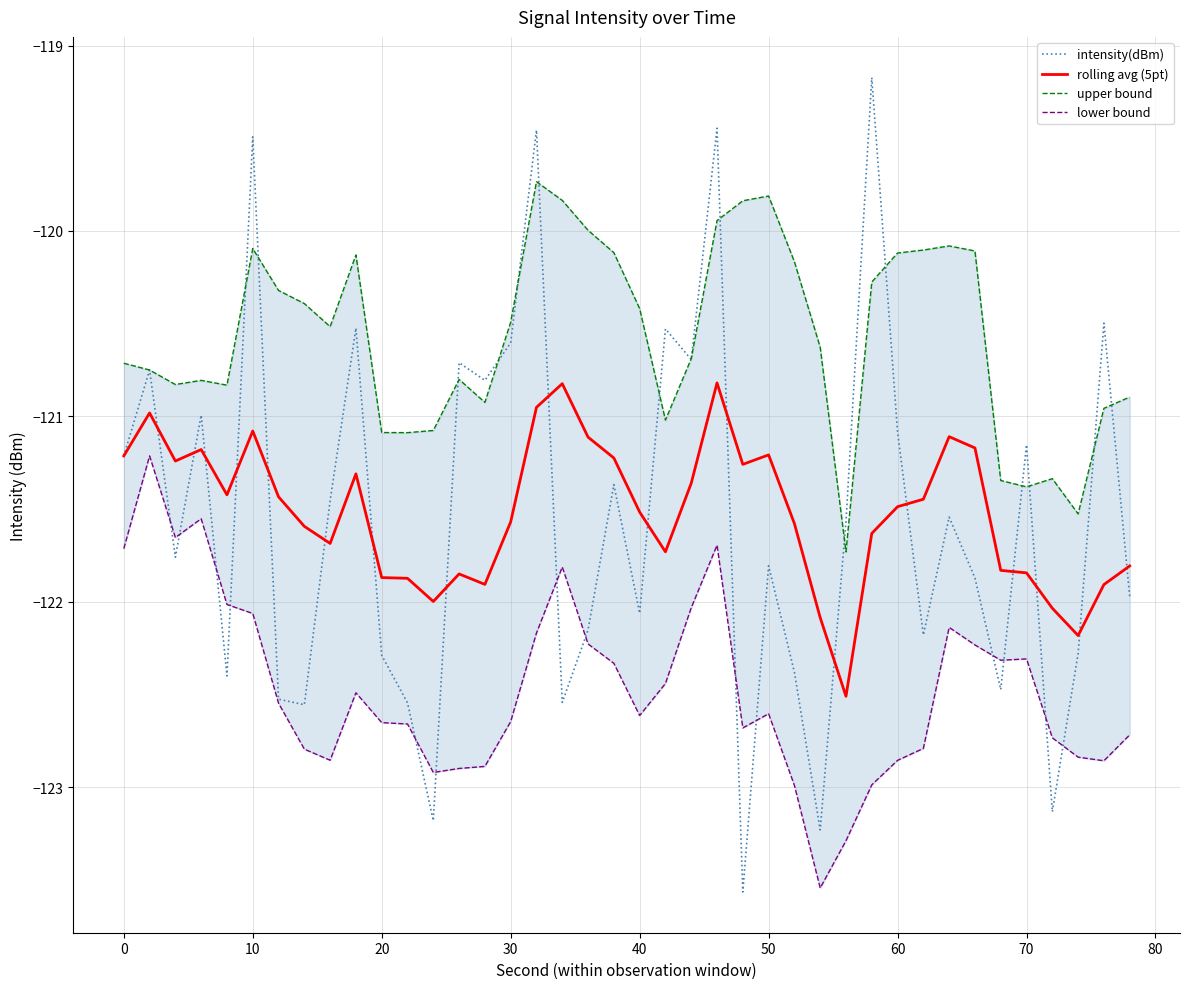

The value of intensity(dBm) at 0 is -200.7. True or false?

False